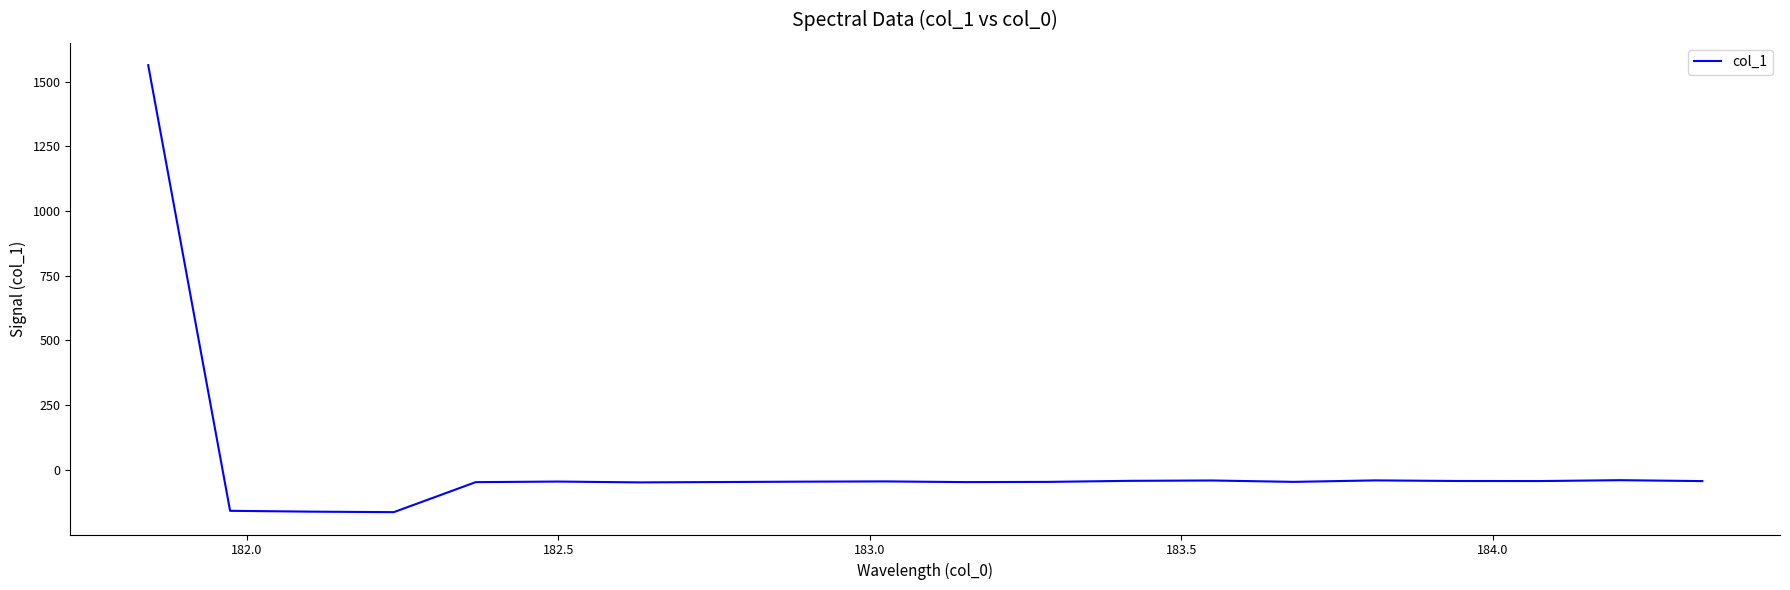

What is the greatest value displayed?

1564.0